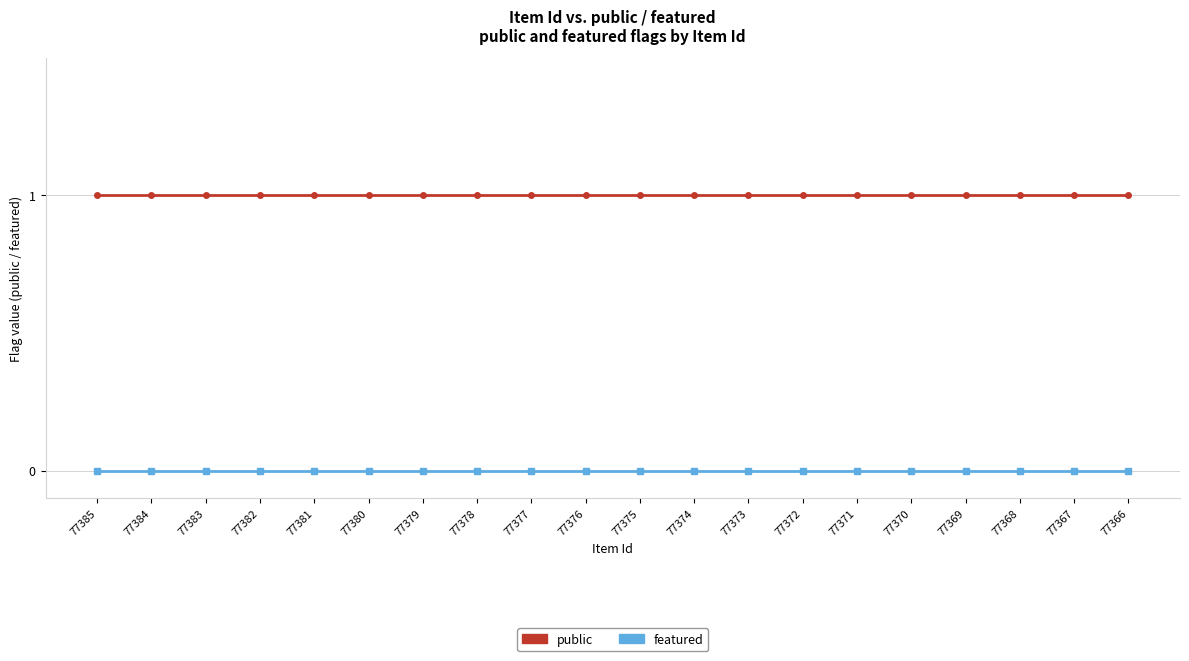

What is the minimum value for public?

1